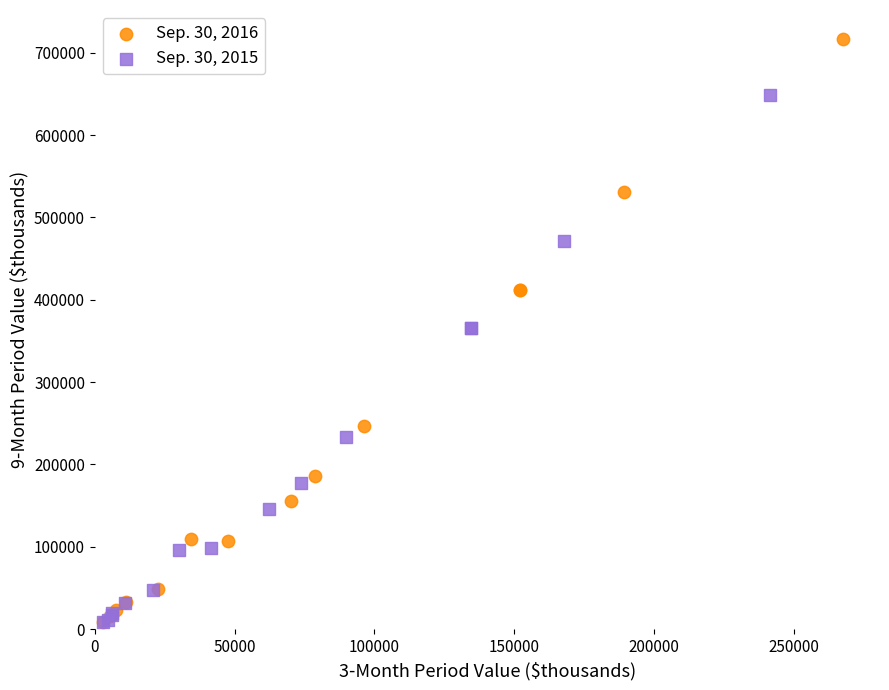

Which series contains the highest Y value?

Sep. 30, 2016